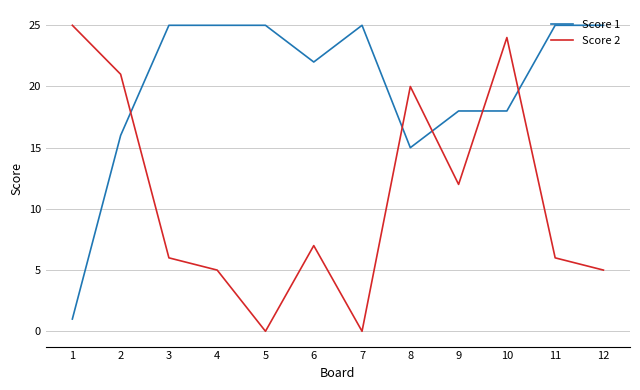

Is it true that Score 2 equals 6 at 3?

True